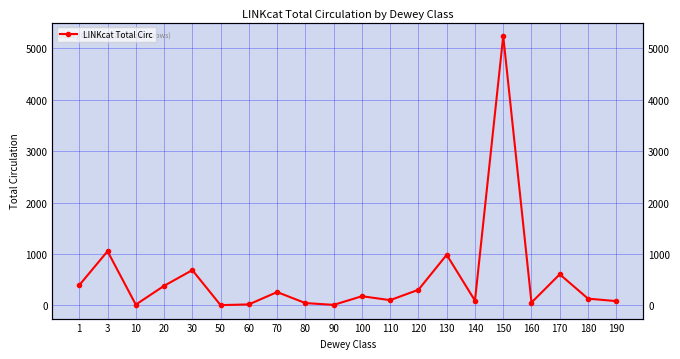

Reading left to right, list all the values displayed in this chart.

394	1054	16	381	687	6	20	260	46	11	179	103	305	985	93	5241	56	606	132	84